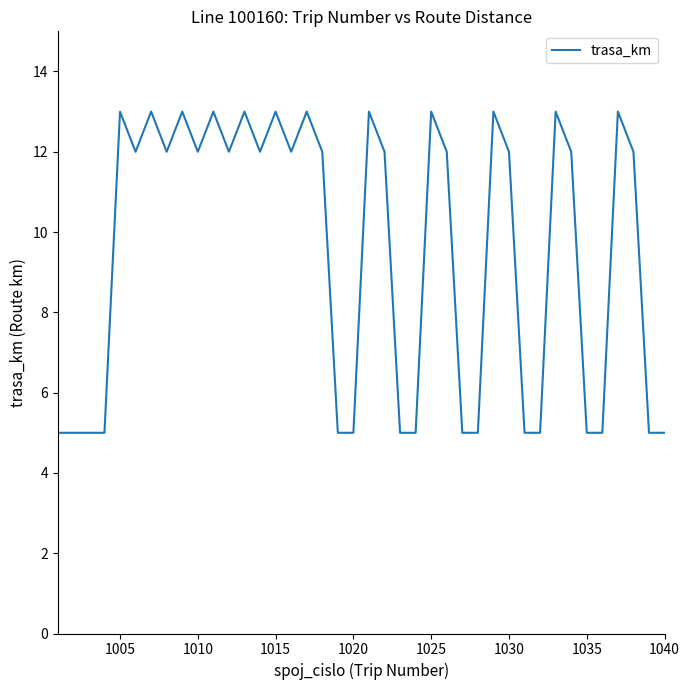

What is the smallest value displayed?

5